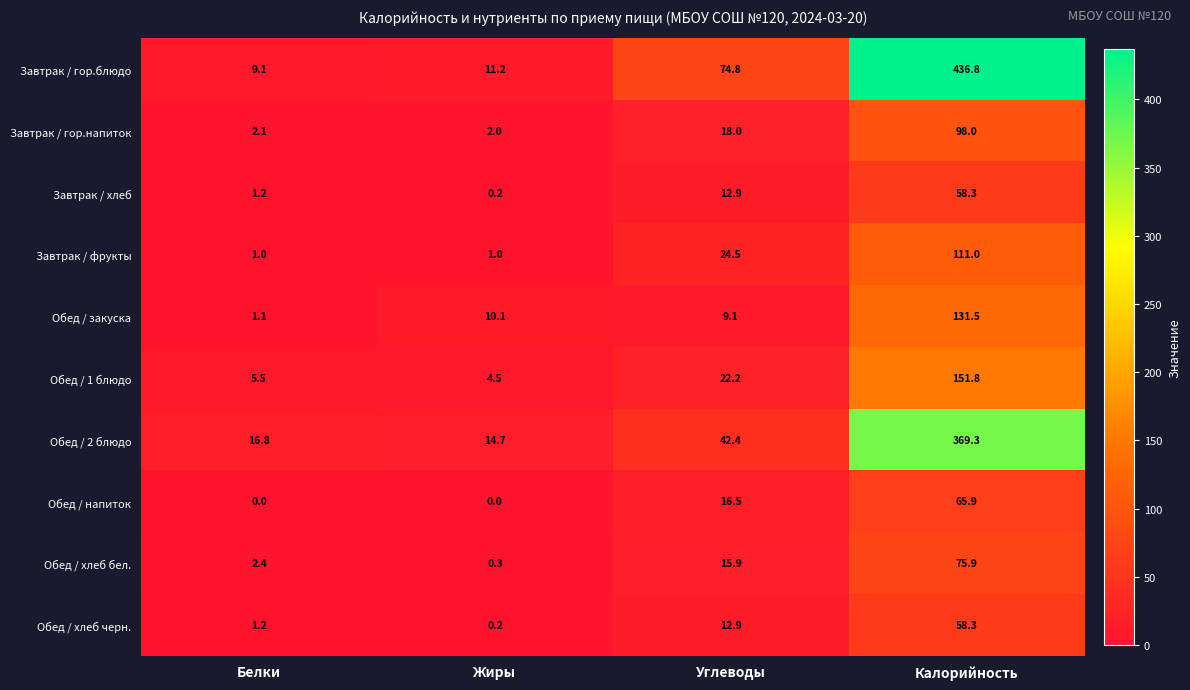

True or false: Завтрак / гор.напиток has a value of 9.5 at Углеводы.

False